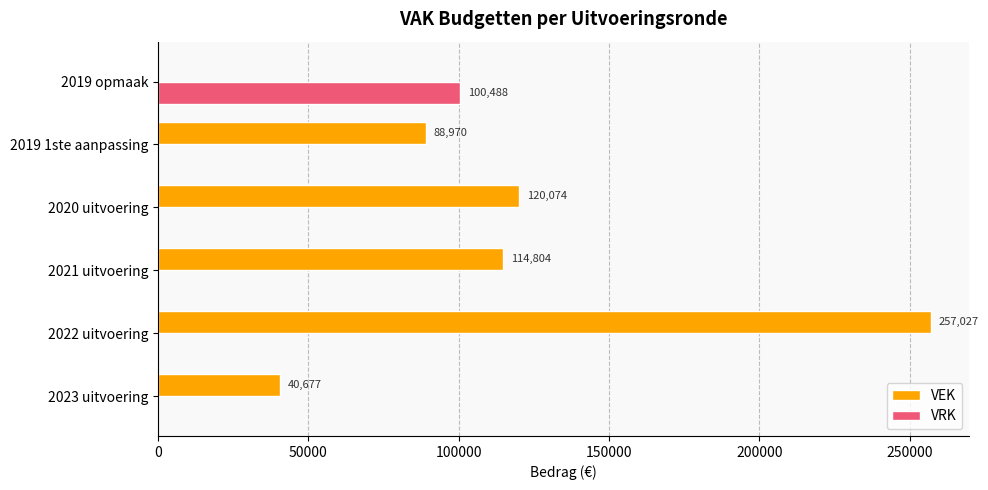

Which series changed the most between 2022 uitvoering and 2019 1ste aanpassing?

VEK